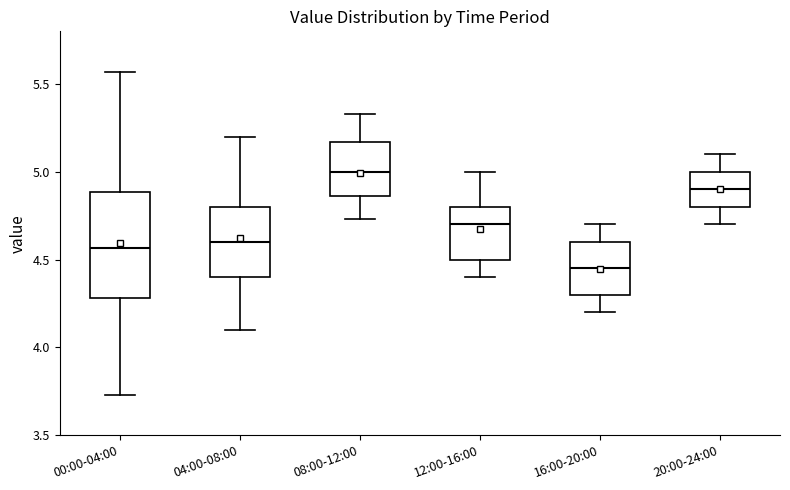

Which box has the highest median line?

08:00-12:00